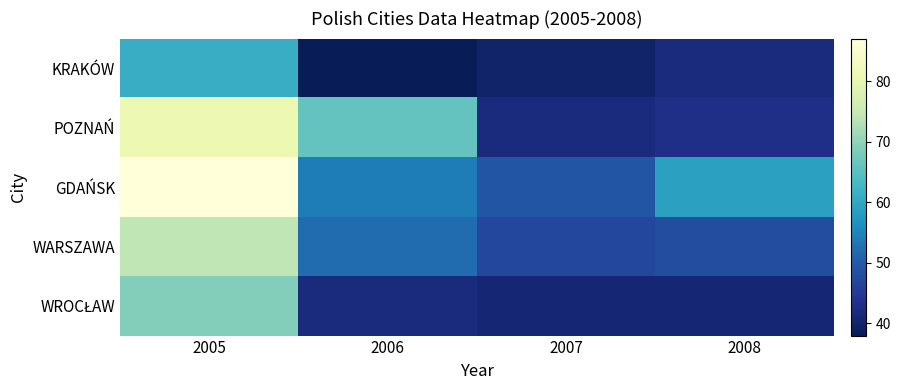

What is the greatest value displayed?

87